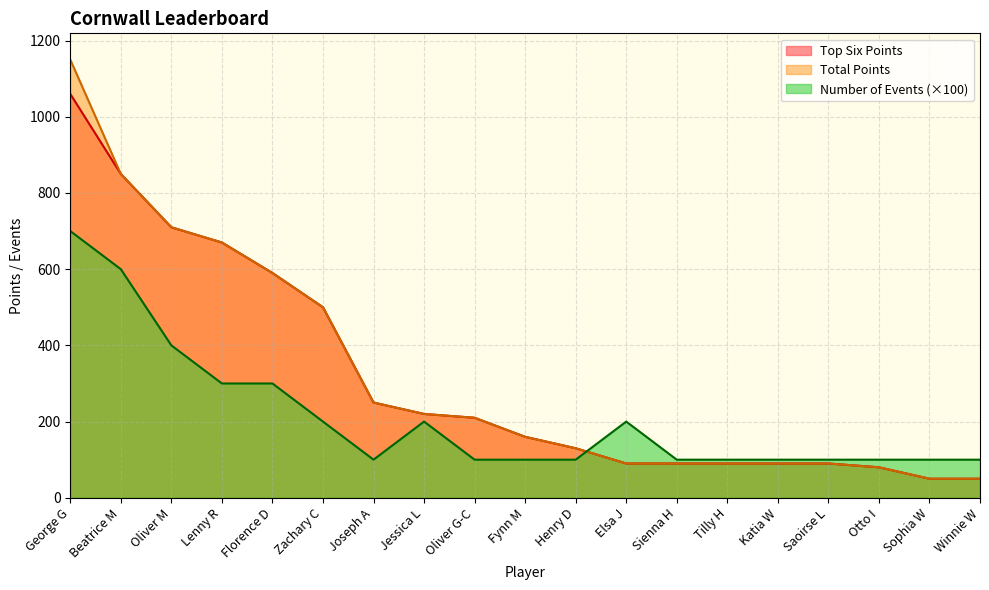

What is the label of the 2nd point from the right?

Sophia W